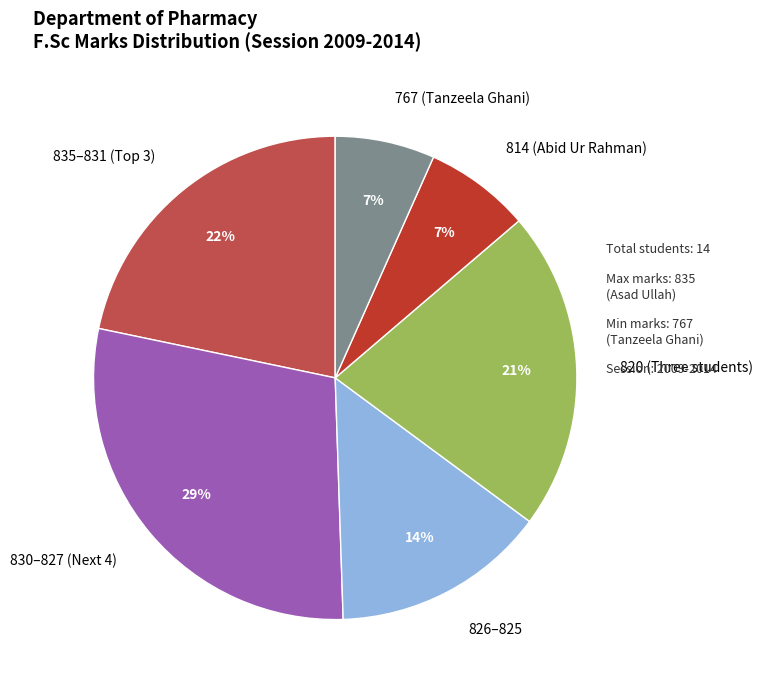

Between 814 (Abid Ur Rahman) and 830–827 (Next 4), which is larger?

830–827 (Next 4)